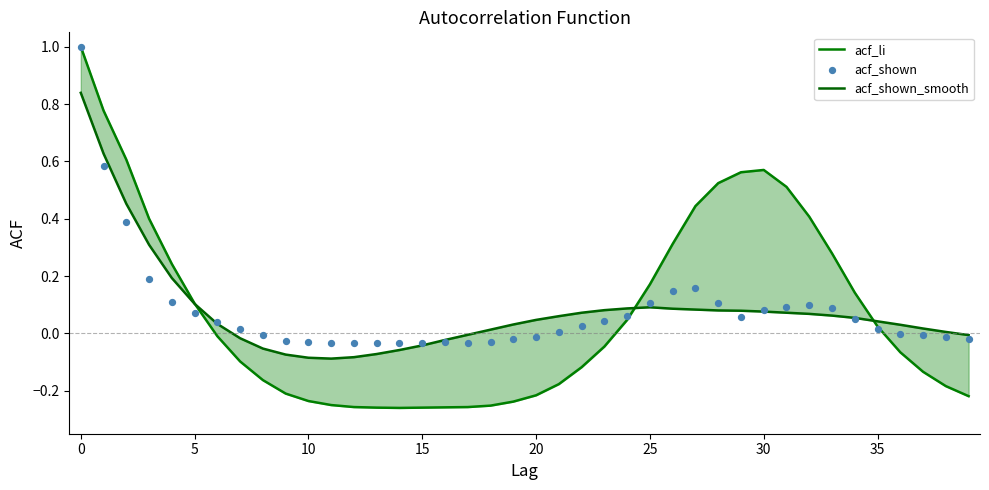

Is the value of acf_shown at 39 greater than the value of acf_li at 25?

No